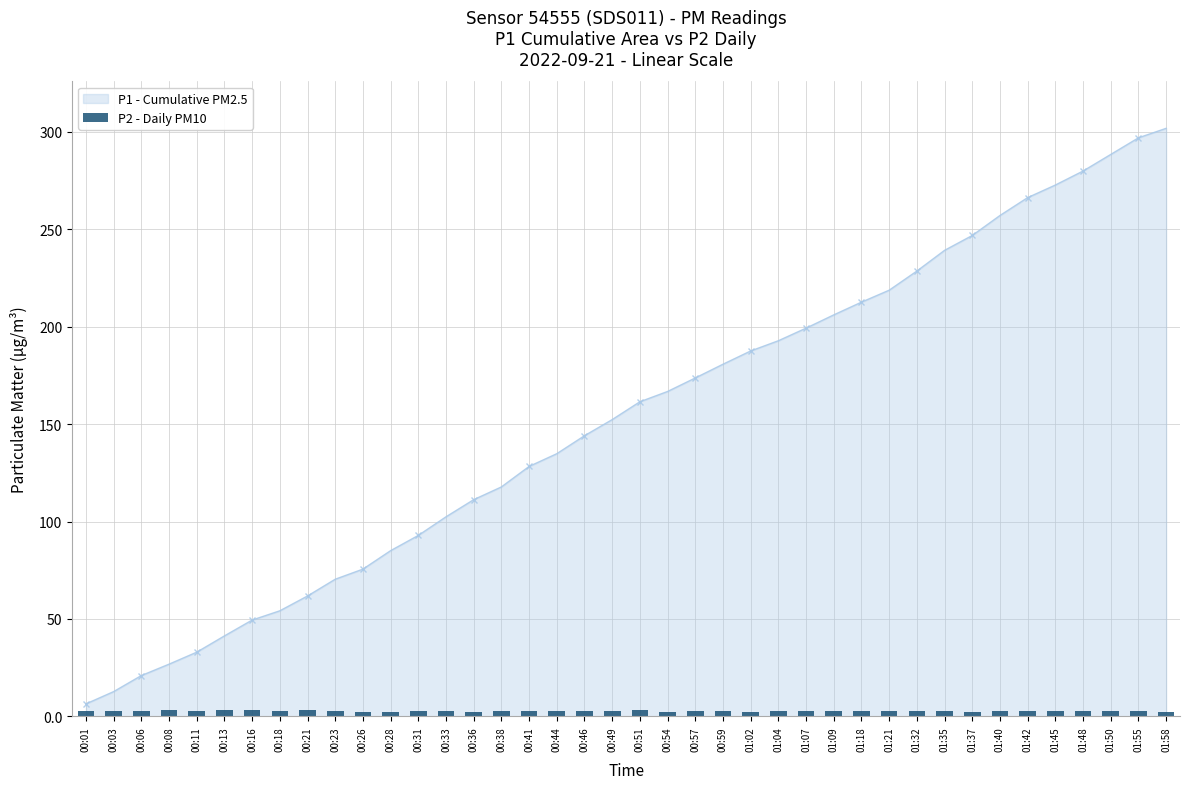

What is the label of the 21st bar from the right?

00:49